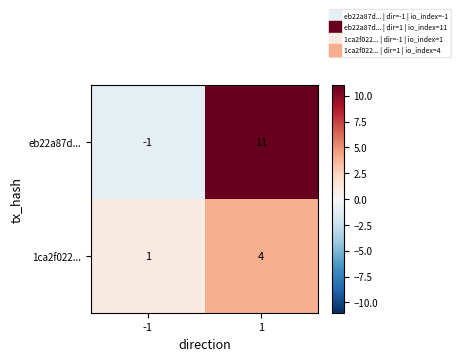

How many positive values does the eb22a87d... series have?

1